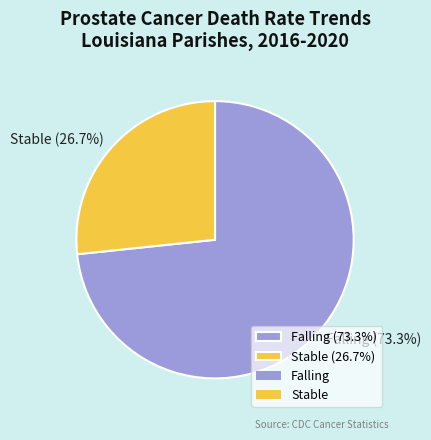

Count the number of slices in the pie.

2